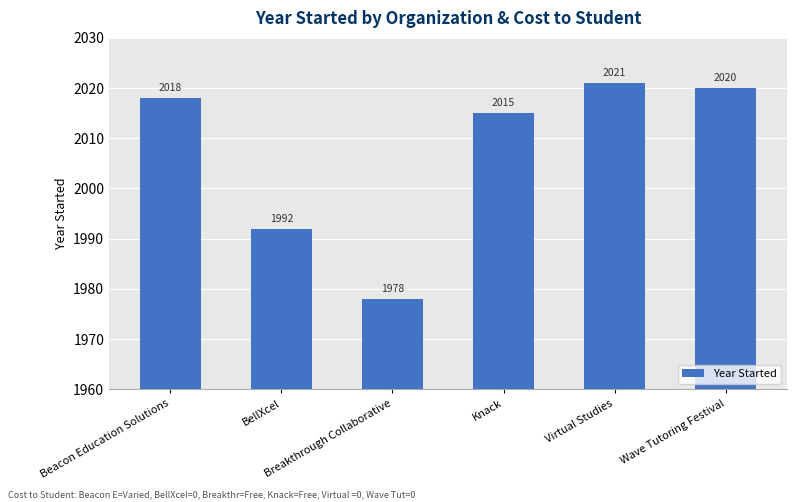

What is the change in value from BellXcel to Virtual Studies?

+29